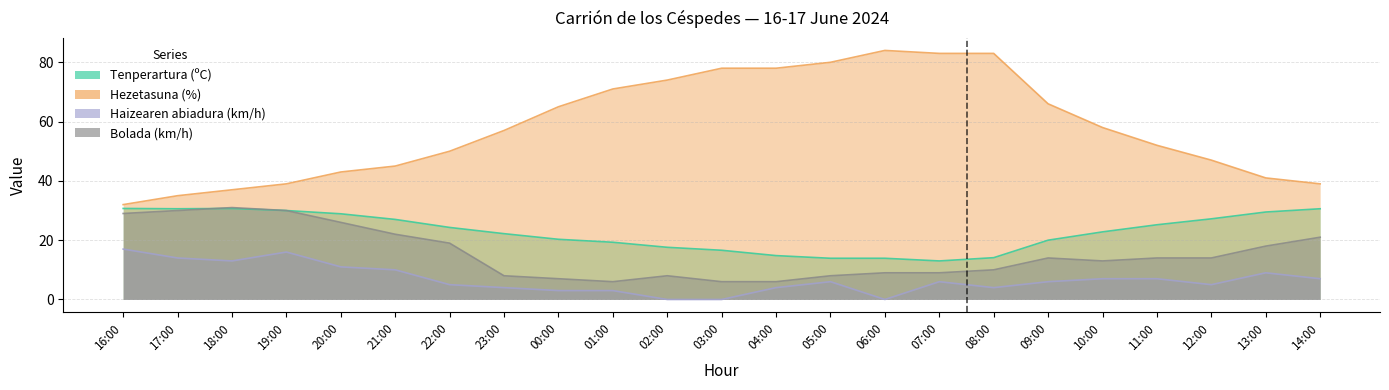

Reading right to left, what are all the values shown in this chart?

Tenperartura (ºC): 30.6	29.5	27.2	25.2	22.8	20.0	14.1	13.0	13.9	13.9	14.8	16.6	17.6	19.3	20.3	22.2	24.3	27.0	28.9	30.0	30.7	30.6	30.7
Hezetasuna (%): 39.0	41.0	47.0	52.0	58.0	66.0	83.0	83.0	84.0	80.0	78.0	78.0	74.0	71.0	65.0	57.0	50.0	45.0	43.0	39.0	37.0	35.0	32.0
Haizearen abiadura (km/h): 7.0	9.0	5.0	7.0	7.0	6.0	4.0	6.0	0.0	6.0	4.0	0.0	0.0	3.0	3.0	4.0	5.0	10.0	11.0	16.0	13.0	14.0	17.0
Bolada (km/h): 21.0	18.0	14.0	14.0	13.0	14.0	10.0	9.0	9.0	8.0	6.0	6.0	8.0	6.0	7.0	8.0	19.0	22.0	26.0	30.0	31.0	30.0	29.0